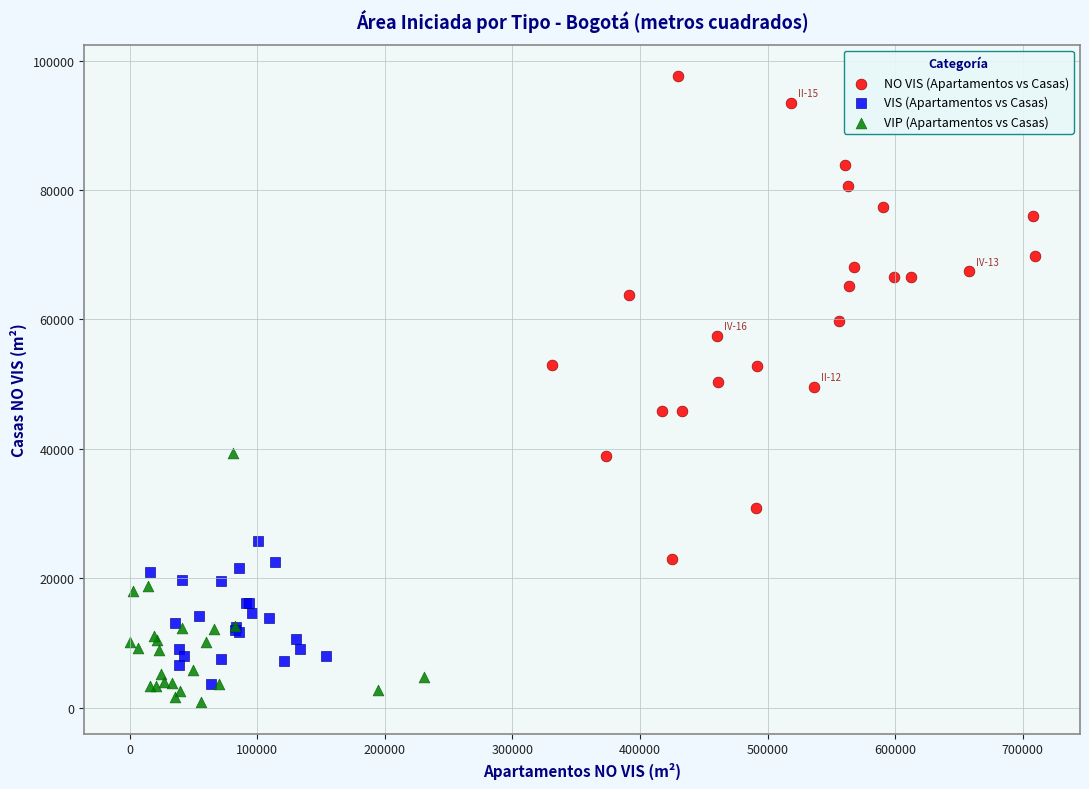

Which series reaches the maximum Y coordinate?

NO VIS (Apartamentos vs Casas)